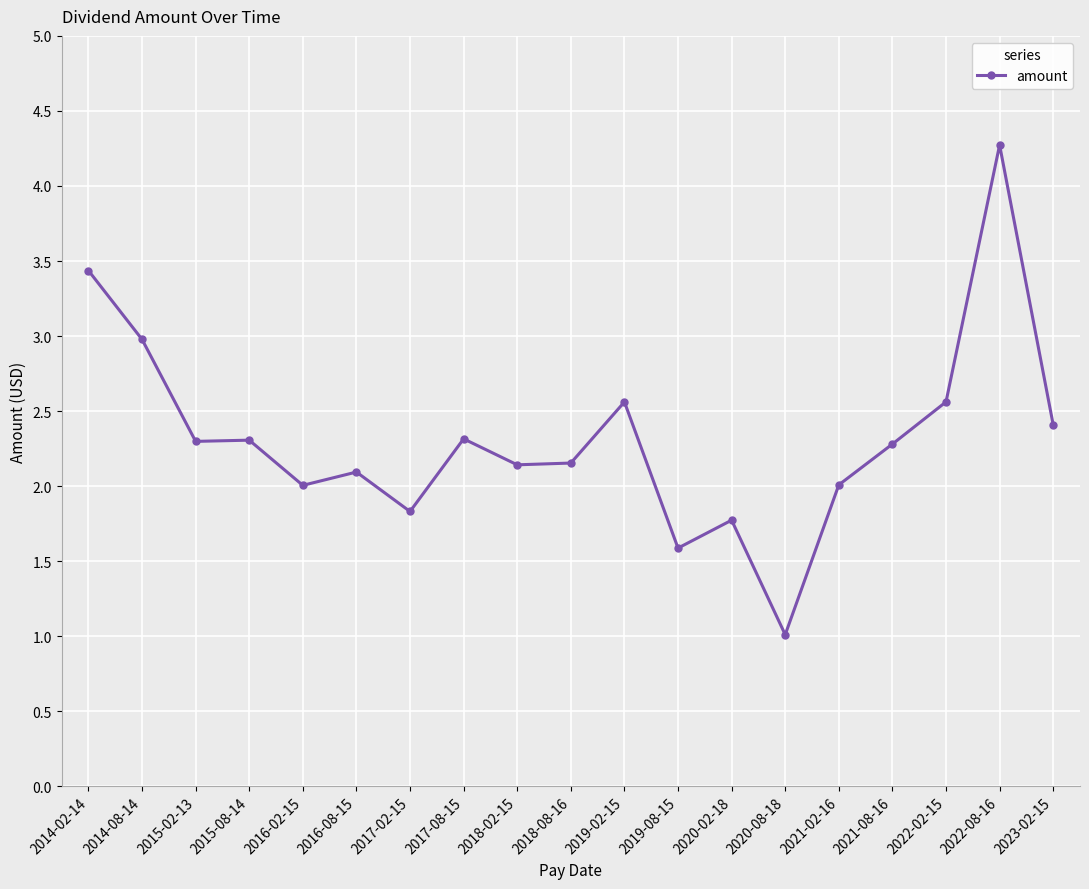

What is the label of the 14th point from the left?

2020-08-18